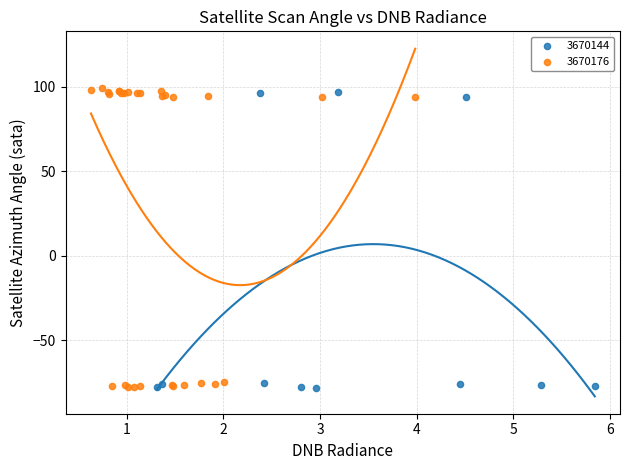

Which series has the widest spread of Y values?

3670176